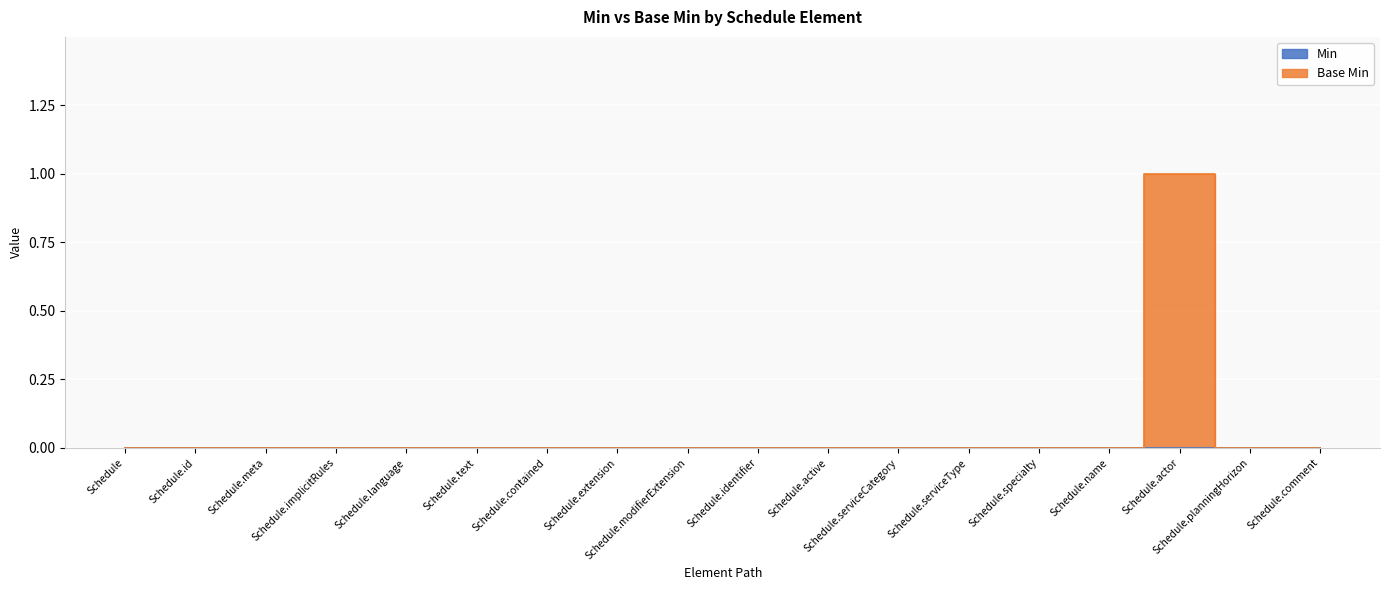

Rank the categories by value from highest to lowest.

Schedule.actor, Schedule, Schedule.id, Schedule.meta, Schedule.implicitRules, Schedule.language, Schedule.text, Schedule.contained, Schedule.extension, Schedule.modifierExtension, Schedule.identifier, Schedule.active, Schedule.serviceCategory, Schedule.serviceType, Schedule.specialty, Schedule.name, Schedule.planningHorizon, Schedule.comment